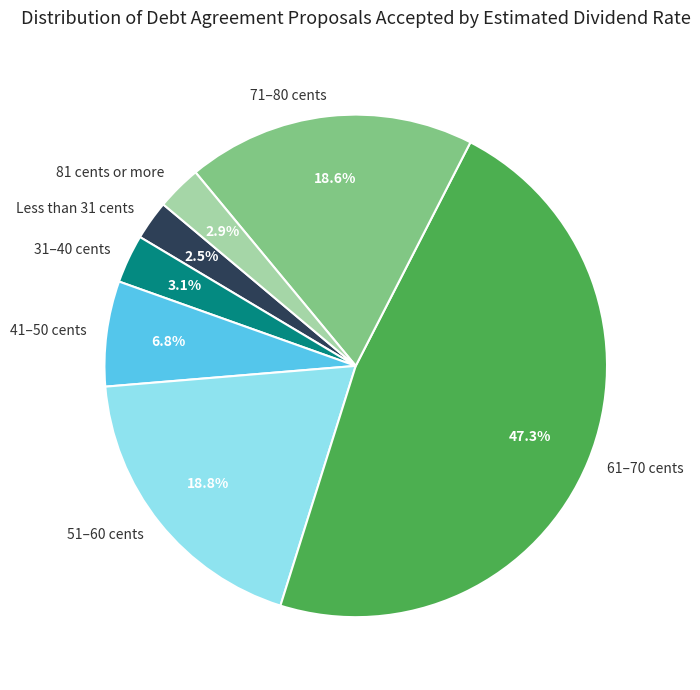

The 41–50 cents slice represents 7% of the pie. True or false?

True